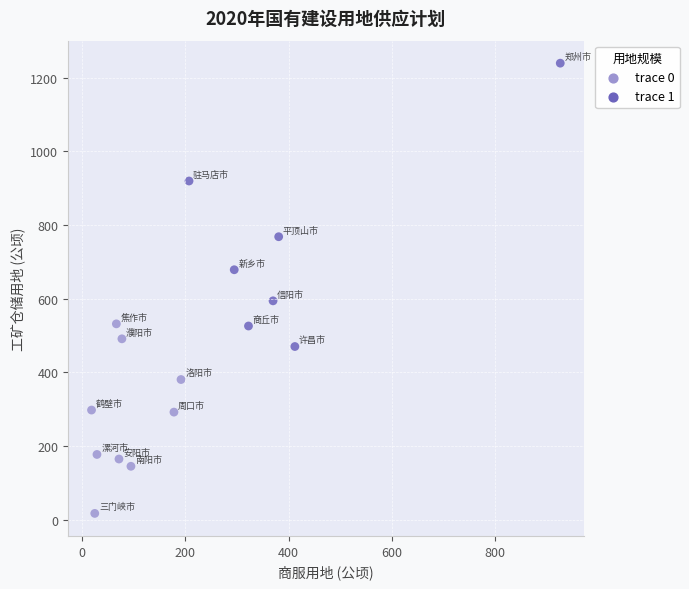

What Y value in the scatter plot is closest to 628?

594.1